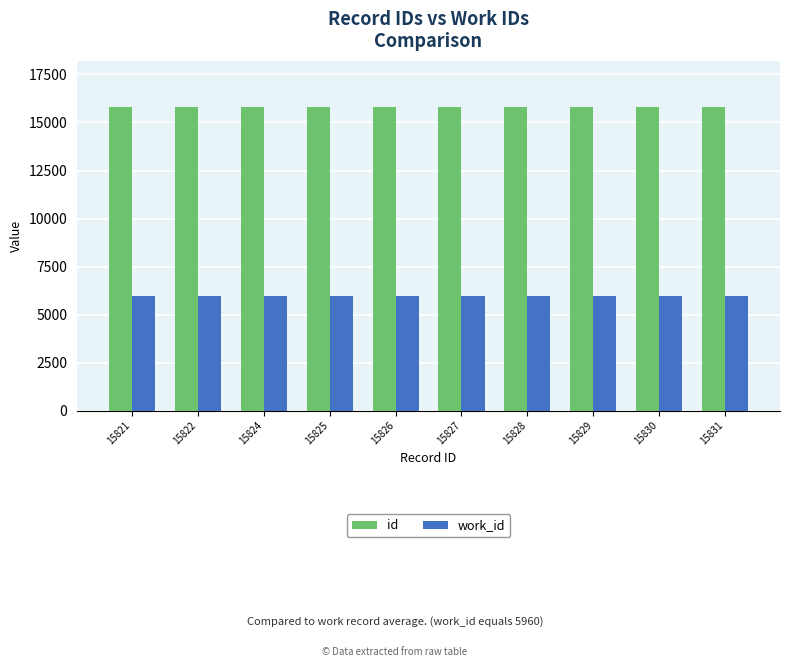

Is the value of work_id at 15822 greater than the value of id at 15825?

No